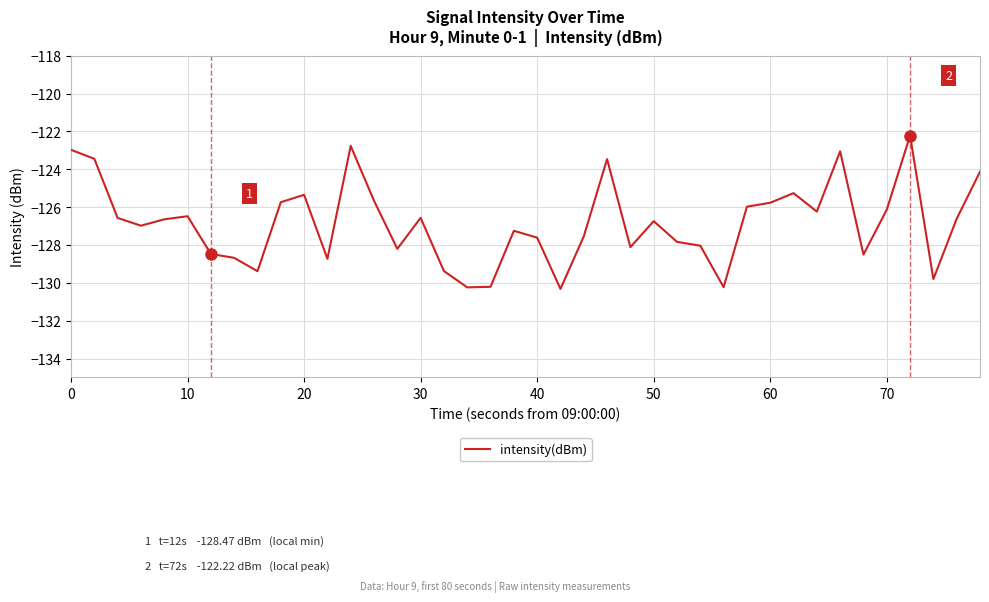

Does the chart display data point markers on the line(s)?

No